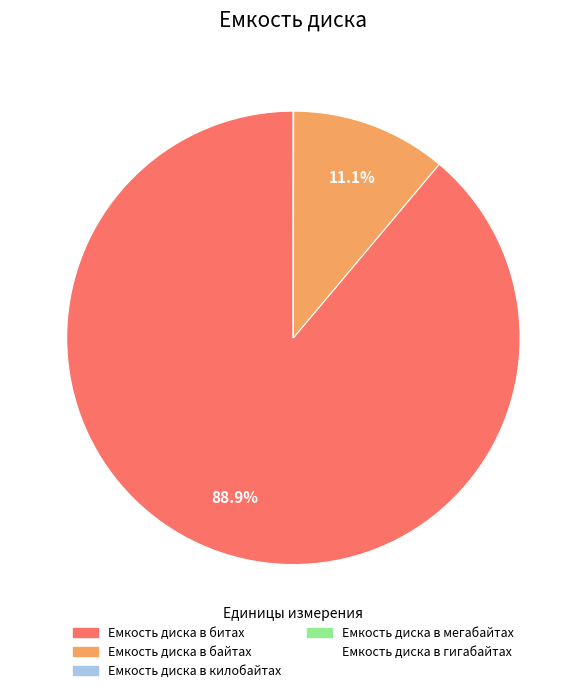

Which slice is the largest?

Емкость диска в битах